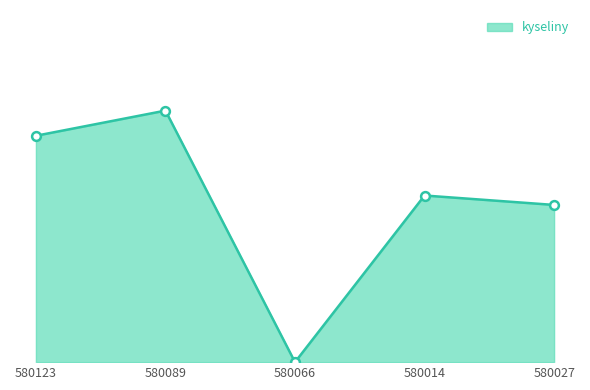

Which has a higher value, 580066 or 580014?

580014